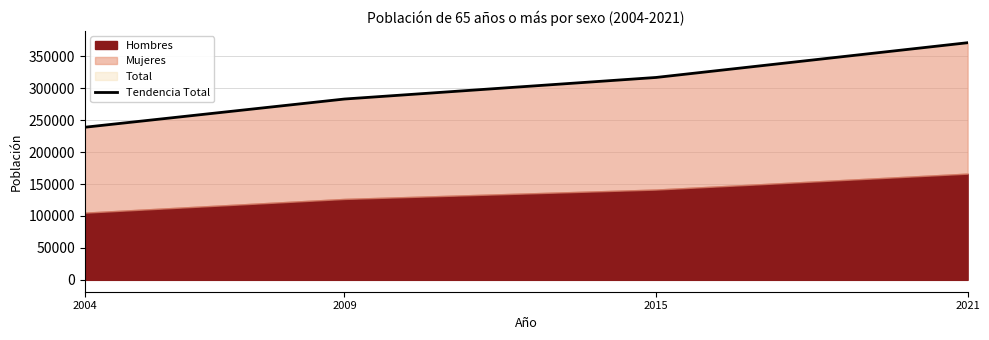

At which category does the chart reach its minimum across all series?

2004